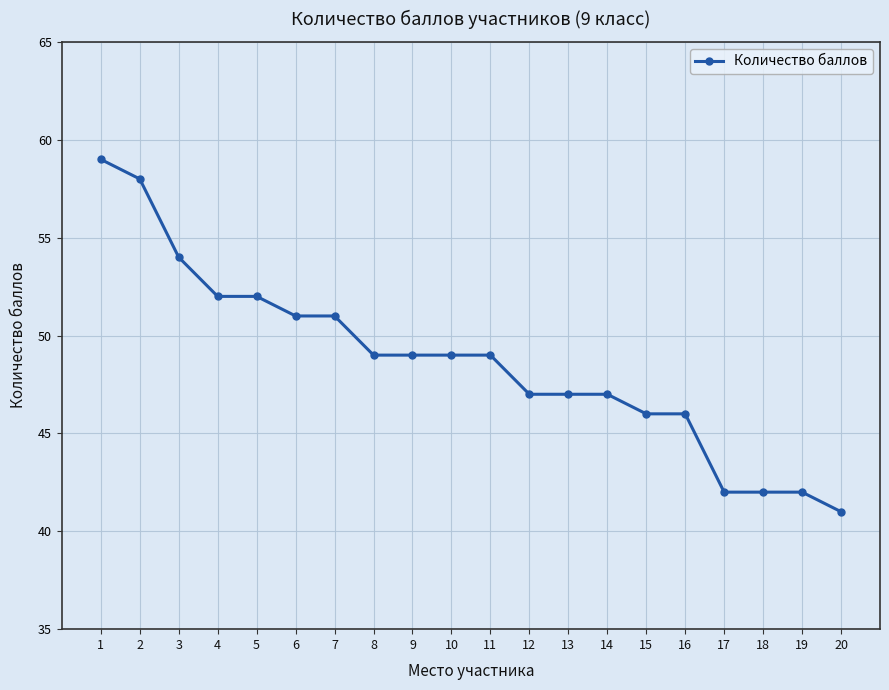

Count the number of categories in the chart.

20